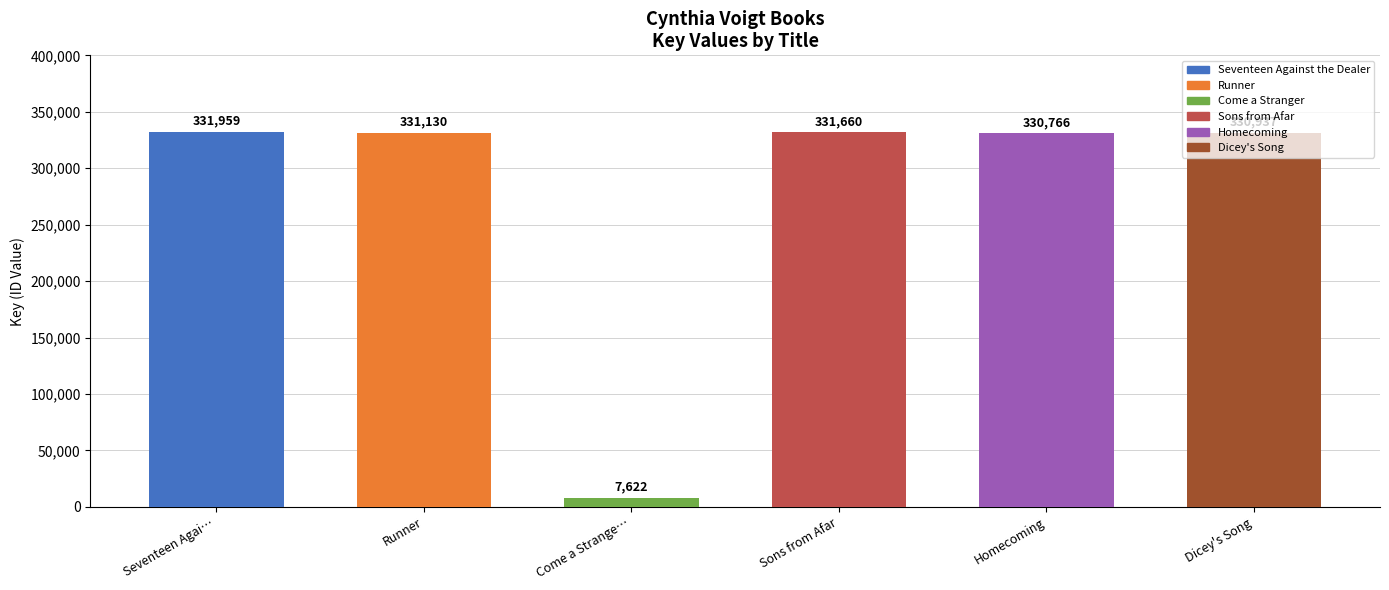

What is the difference between the maximum and minimum values?

324337